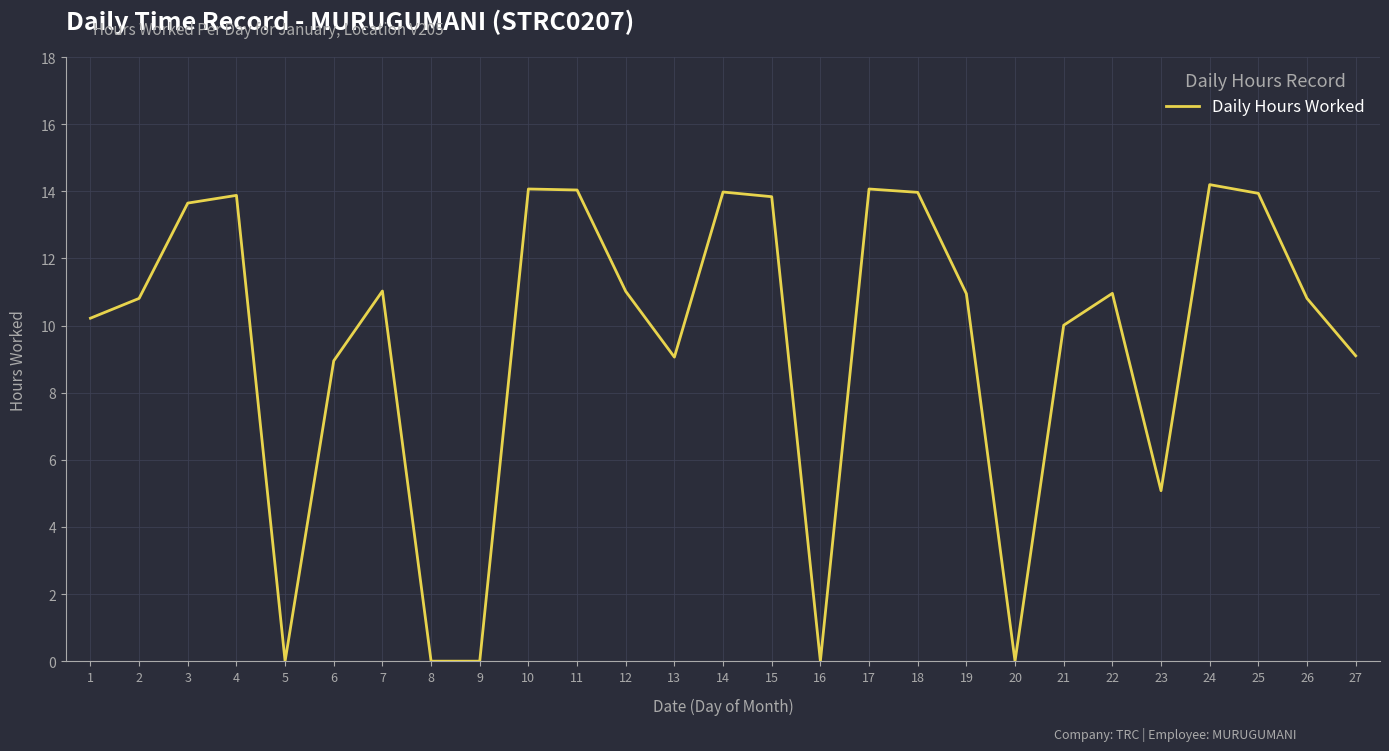

What is the greatest value displayed?

14.2